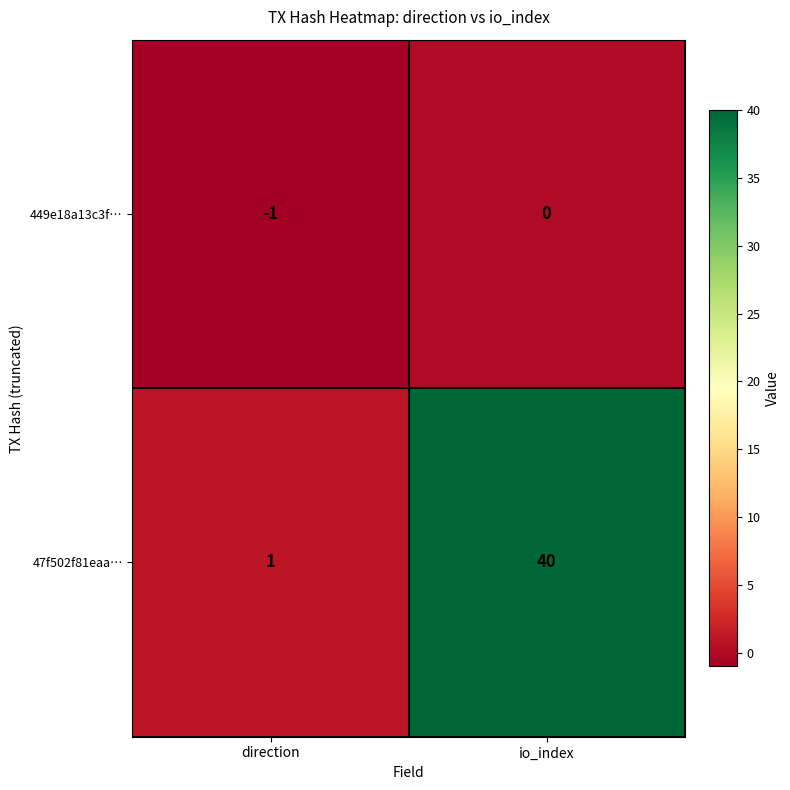

Which label corresponds to the smallest value in the chart?

direction